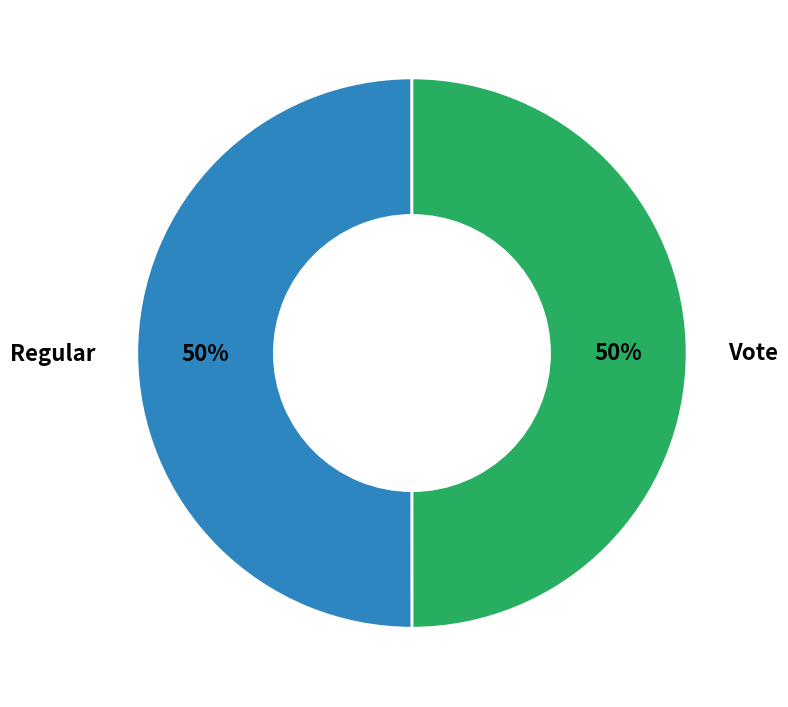

How many slices are in this pie chart?

2